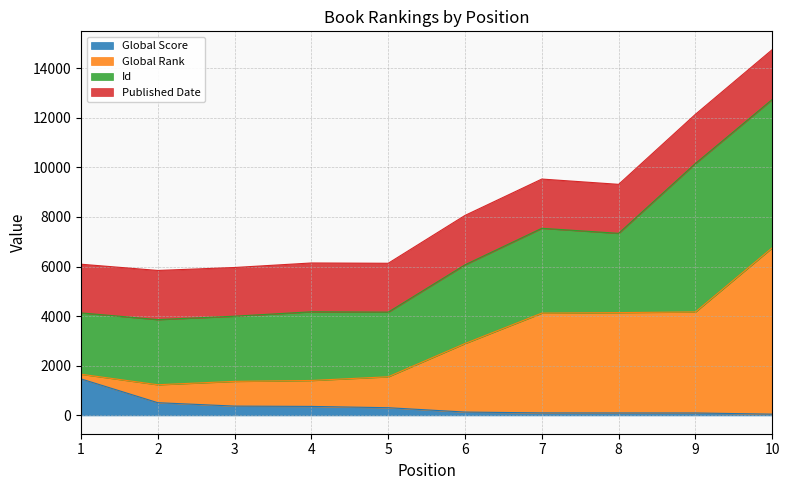

What is the value of the Global Rank point at the 3rd from the left?

1373